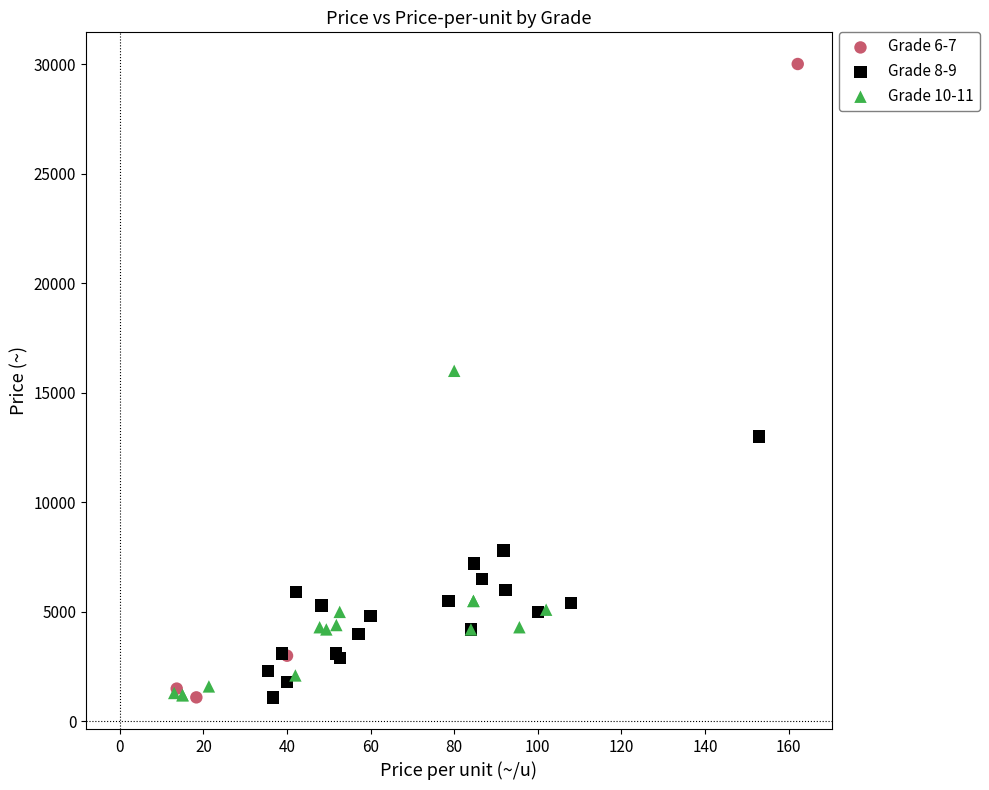

Which series contains the highest Y value?

Grade 6-7